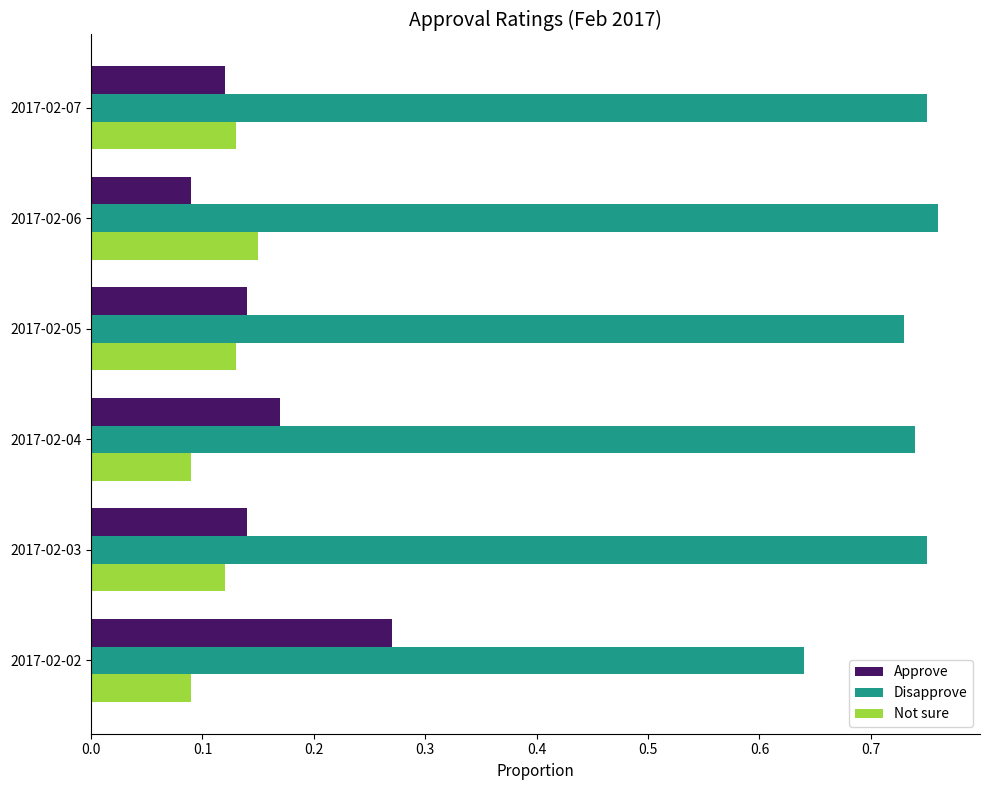

Is it true that Disapprove equals 1.2 at 2017-02-03?

False